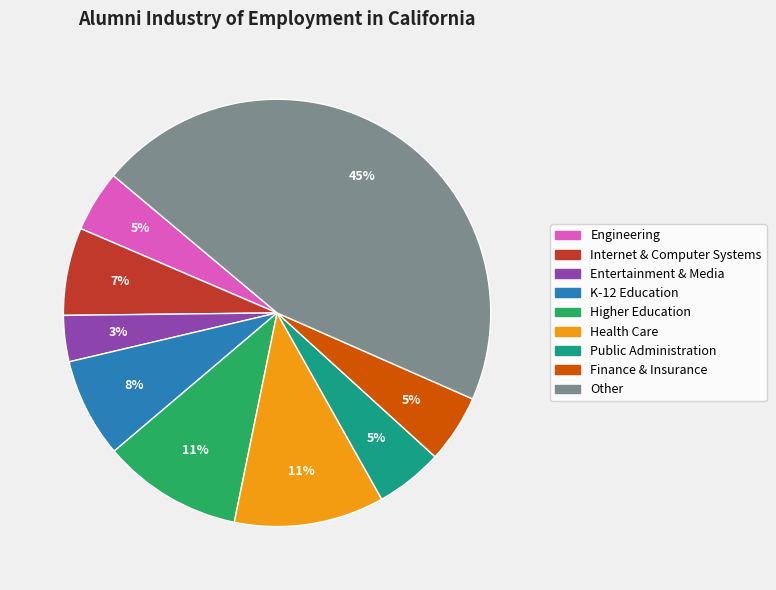

Which has a higher value, Finance & Insurance or Entertainment & Media?

Finance & Insurance